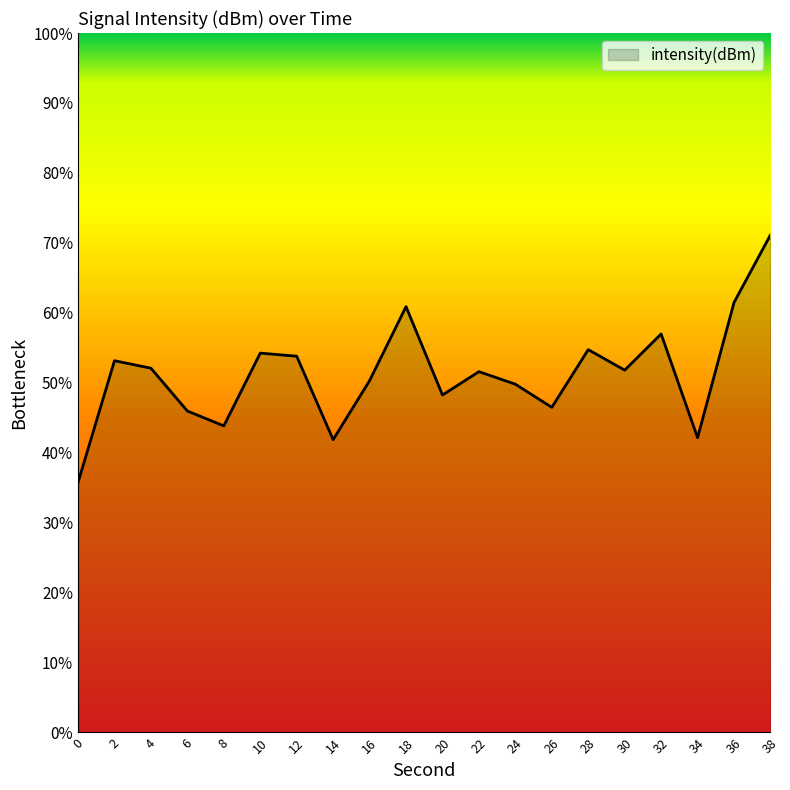

Which has a higher value, 16 or 26?

16